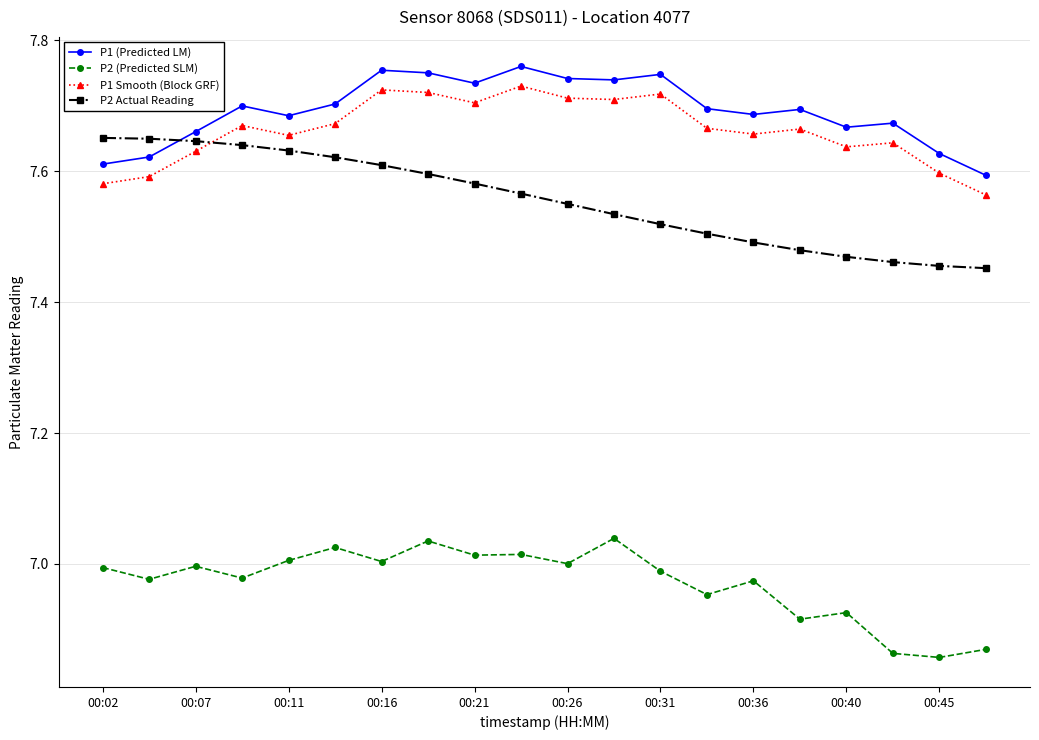

True or false: P1 Smooth (Block GRF) and P2 (Predicted SLM) cross at least once.

False